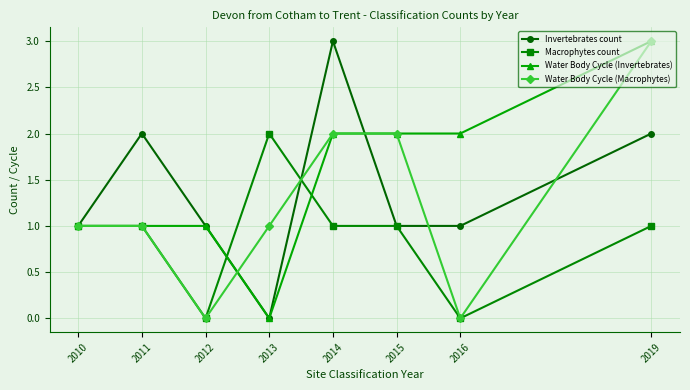

At which category is the sum across all series the highest?

2019